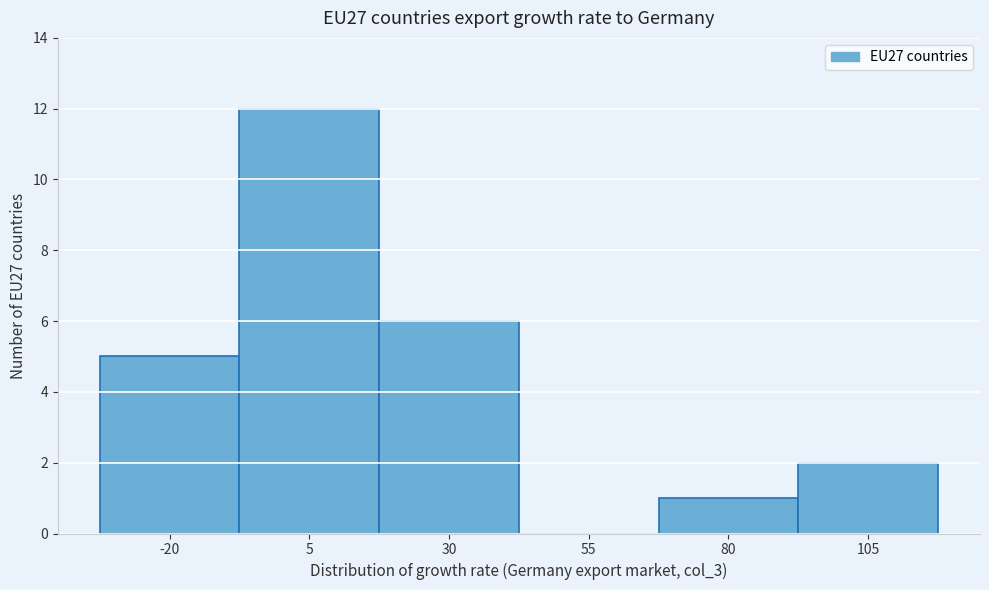

Reading right to left, list all the values displayed in this chart.

105=2	80=1	55=0	30=6	5=12	-20=5